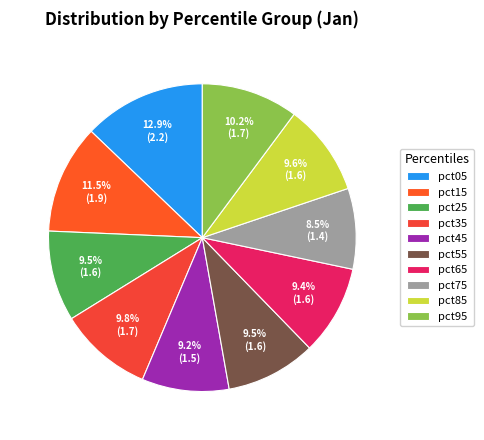

Rank the categories by value from highest to lowest.

pct05, pct15, pct95, pct35, pct85, pct25, pct55, pct65, pct45, pct75